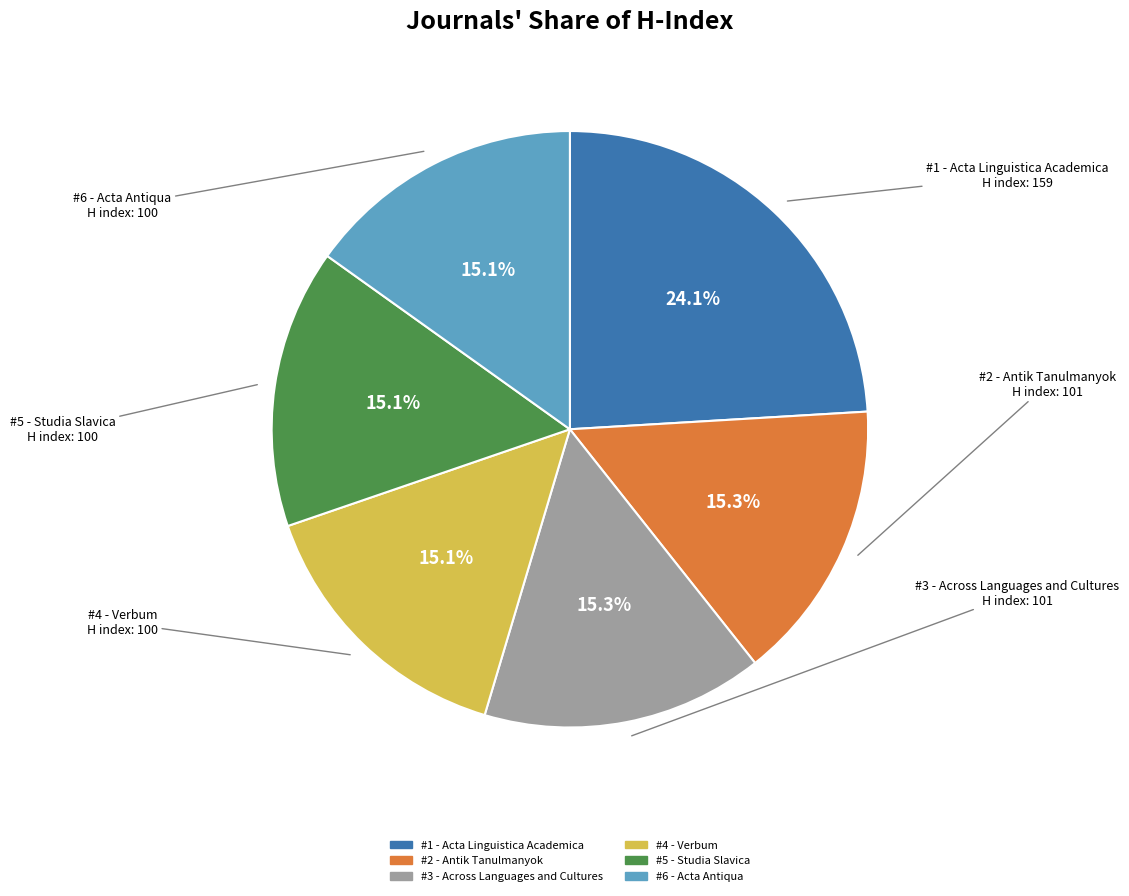

What is the ratio of the value at #6 - Acta Antiqua to the value at #2 - Antik Tanulmanyok?

1.0